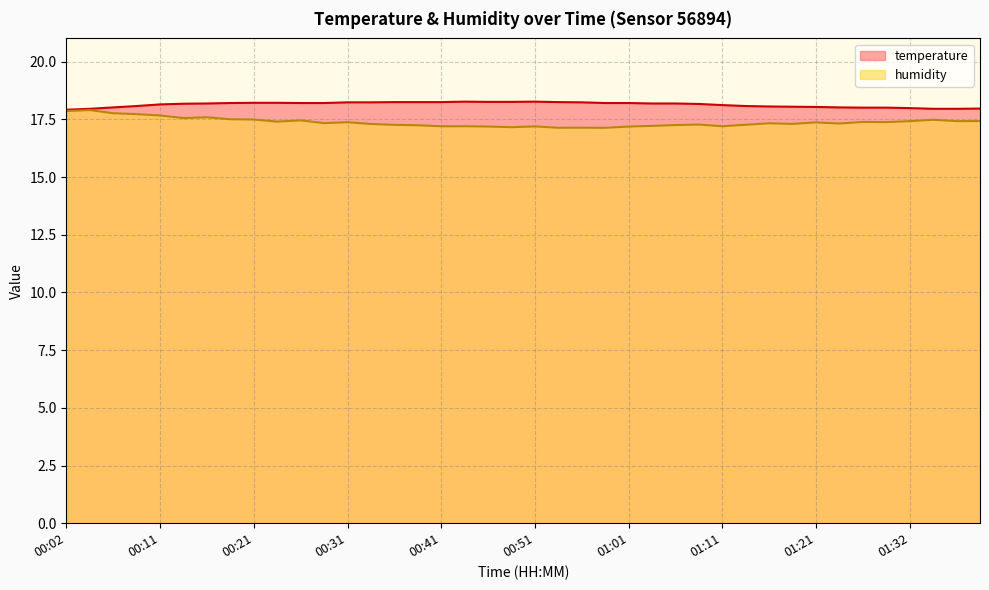

What position from the right is 01:08?

13